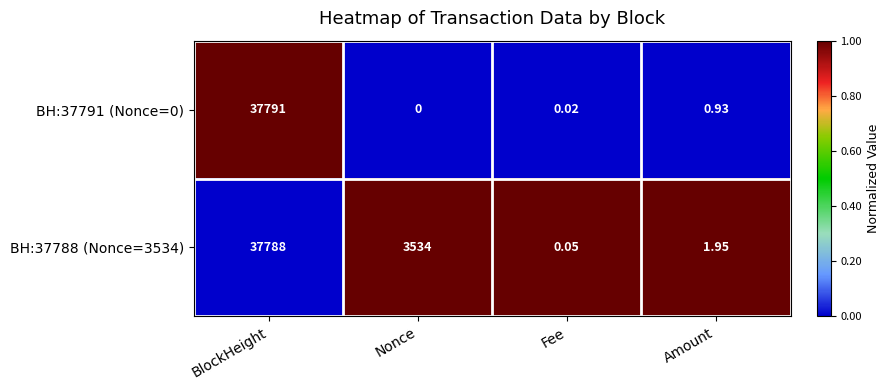

Where is BH:37791 (Nonce=0) nearest to the value 18895?

Amount